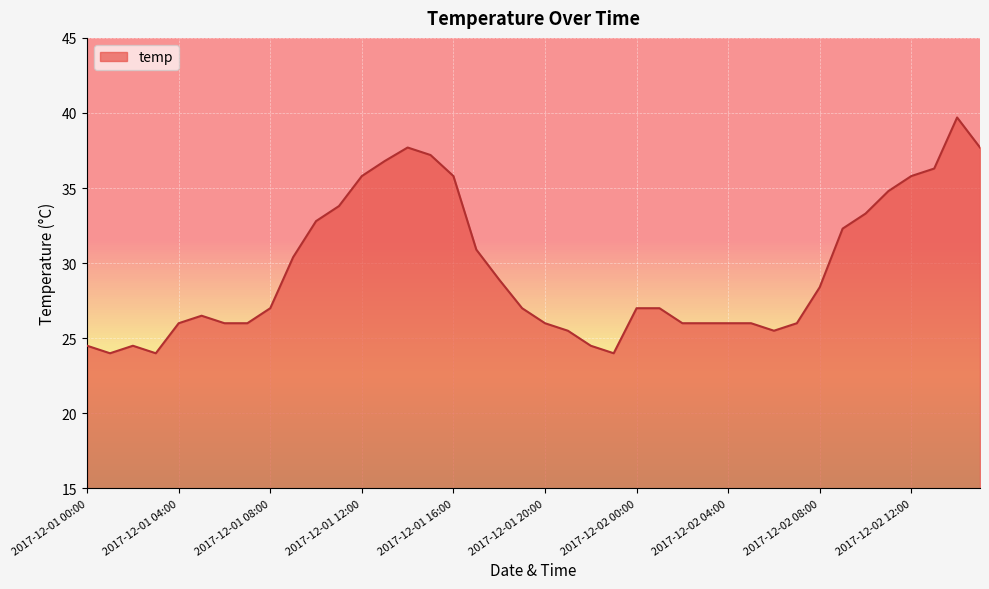

What is the smallest value displayed?

24.0